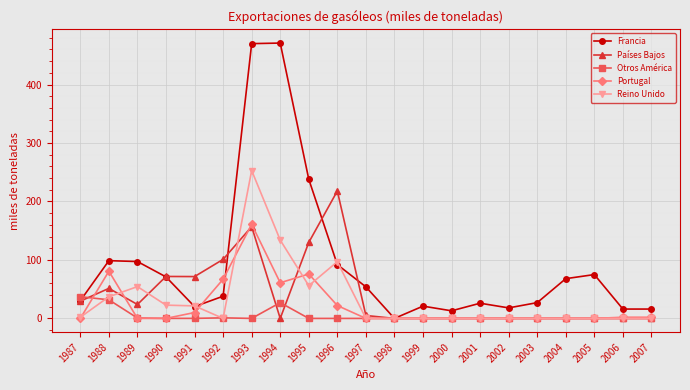

What is the spread (max minus min) of values at 1992?

101.0